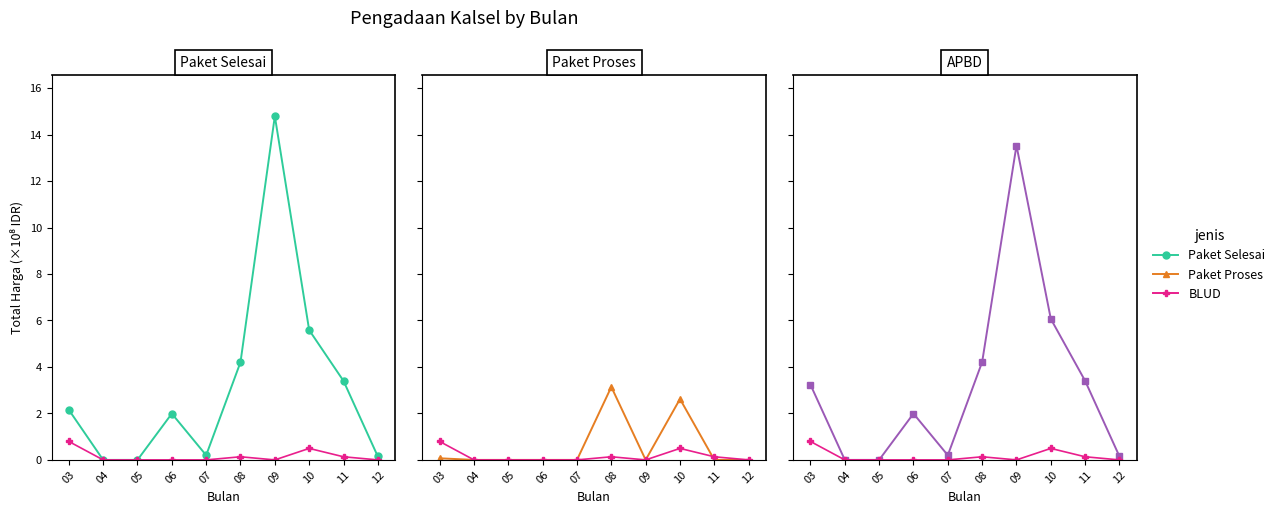

Which series changed the most between 06 and 09?

Paket Selesai